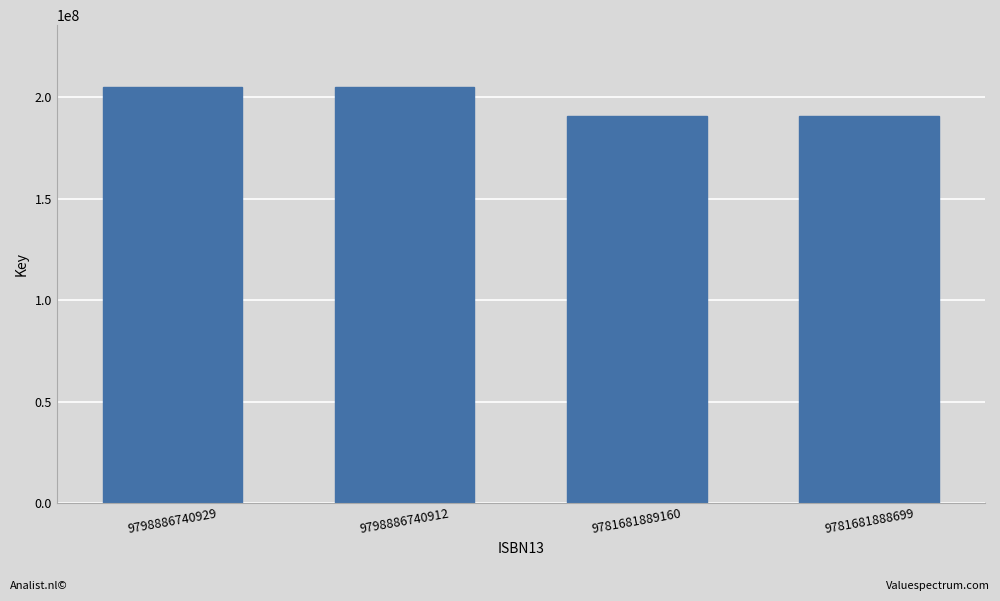

Reading left to right, extract all data points from this chart.

204850027	204850027	191010677	191010677